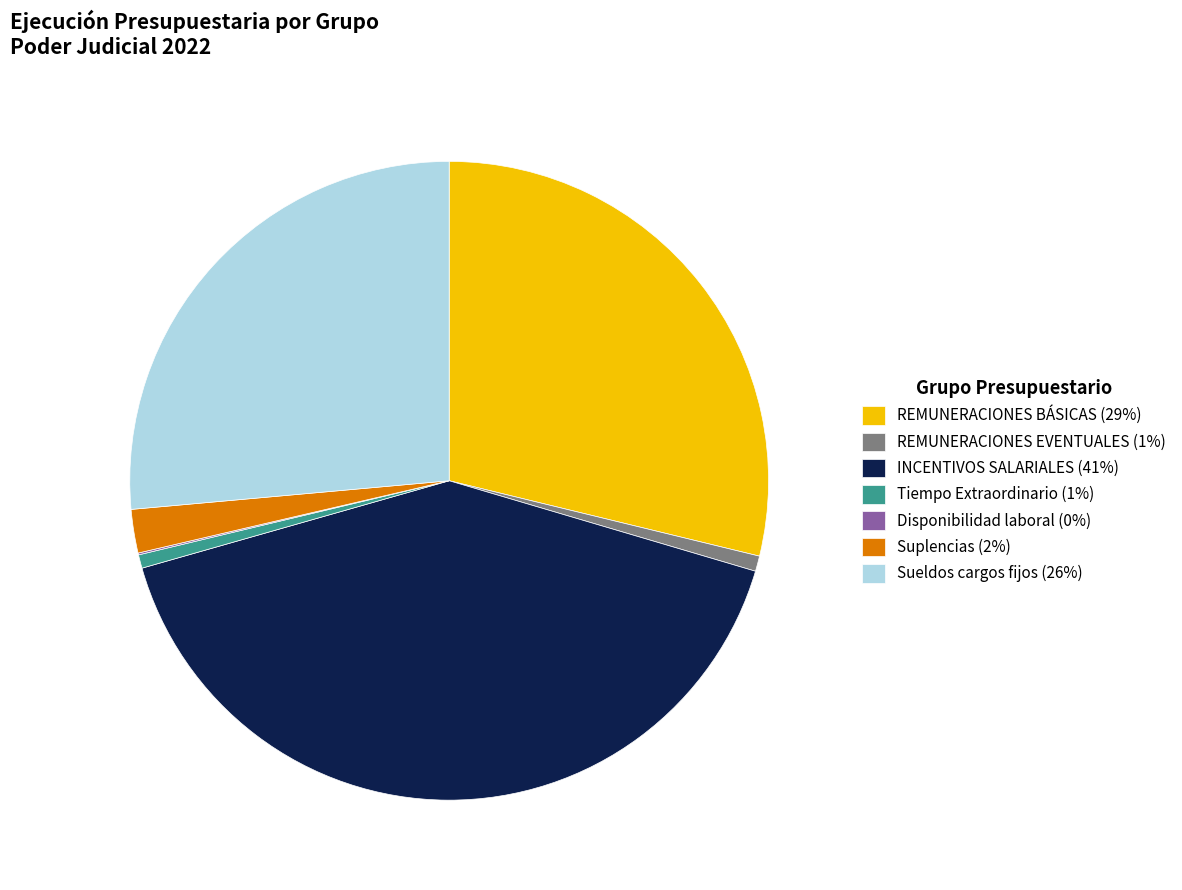

The REMUNERACIONES BÁSICAS (29%) slice represents 43% of the pie. True or false?

False